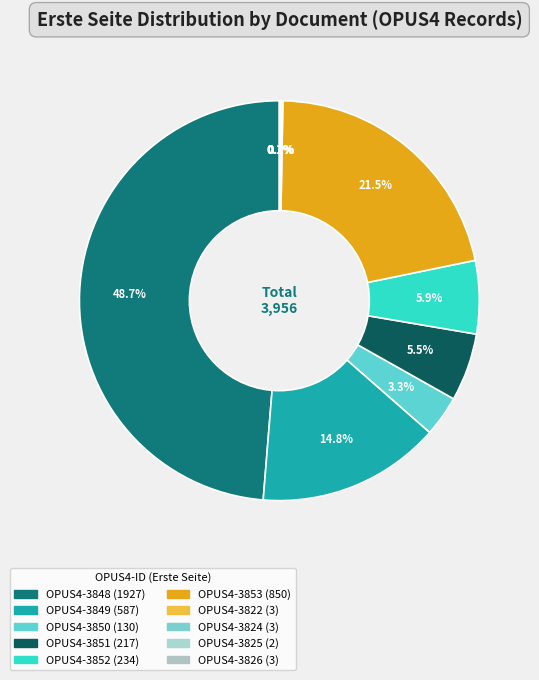

Count the number of slices in the pie.

10